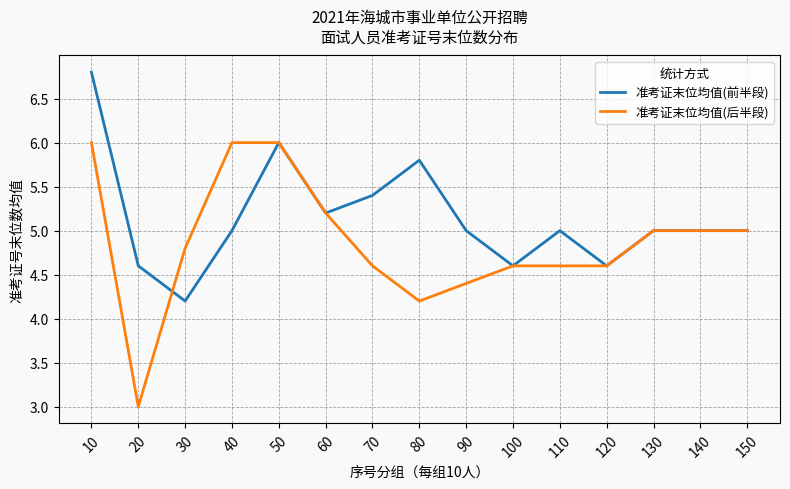

How many lines are shown in the chart?

2